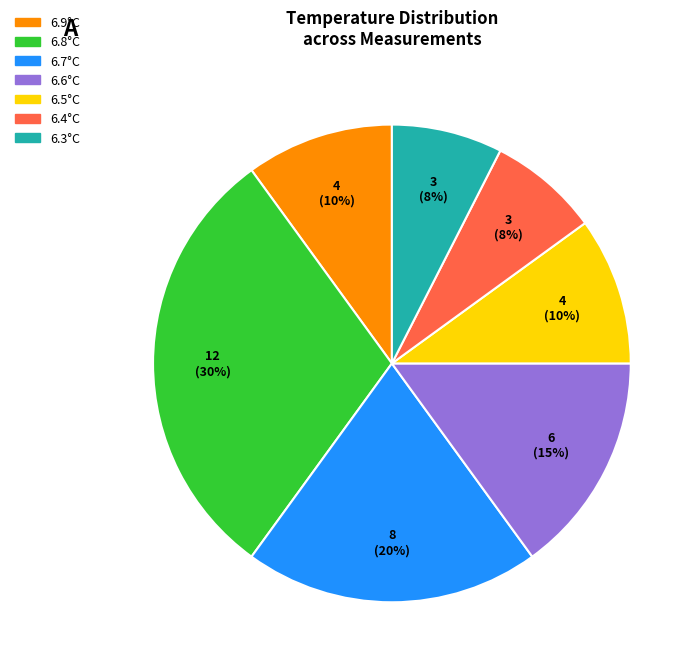

Is there any slice that represents more than half of the pie?

No